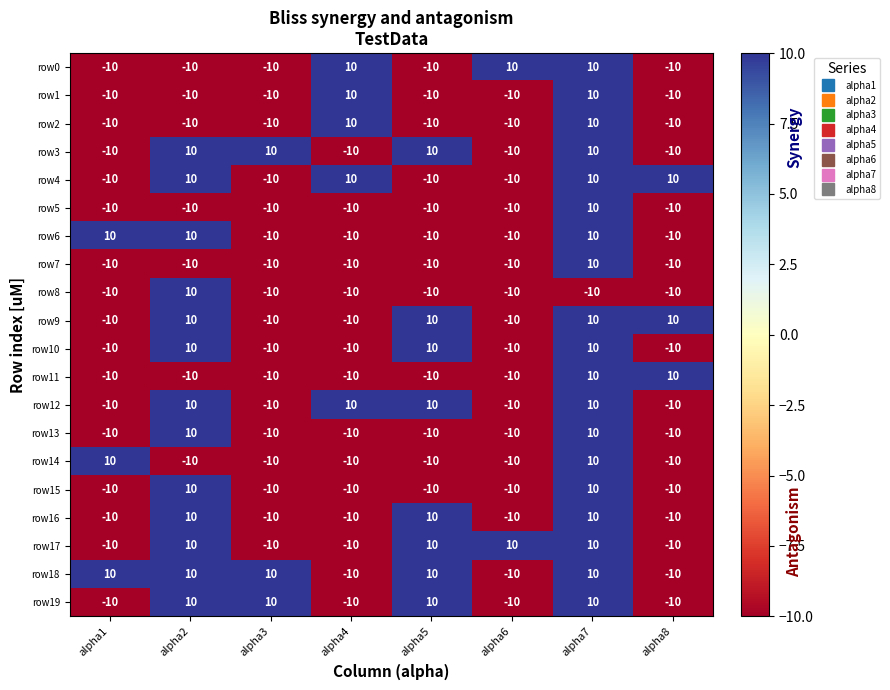

What is the sum of all row6 values?

-20